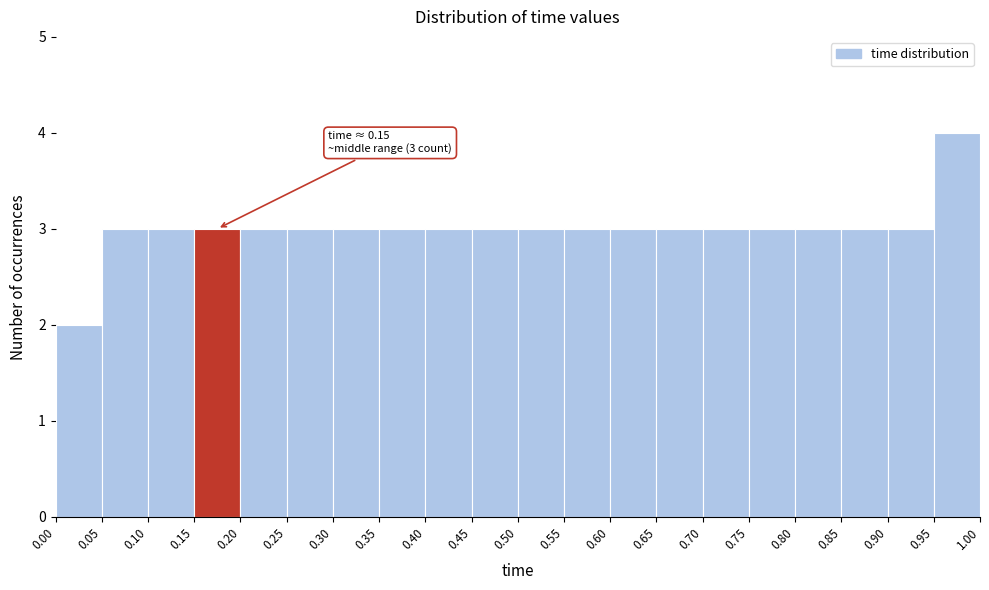

Over which range of the x-axis is the bar tallest?

0.95 to 1.00